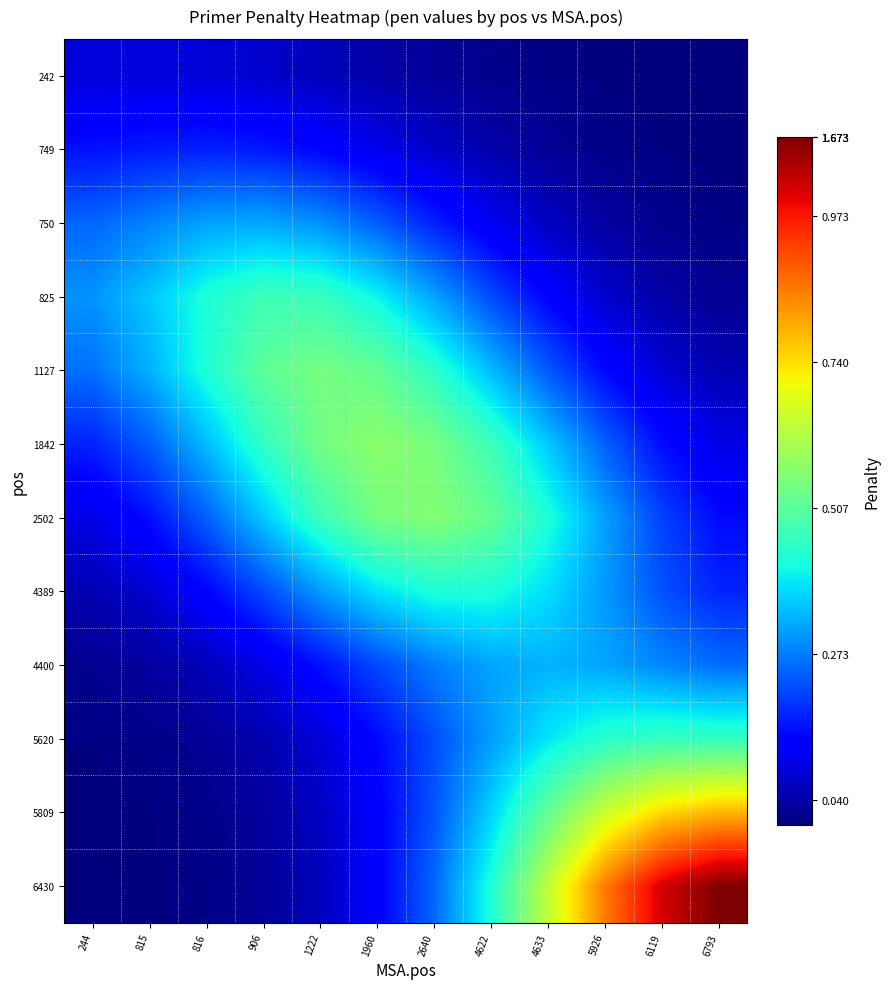

Which has a higher value, 5926 or 2640?

2640